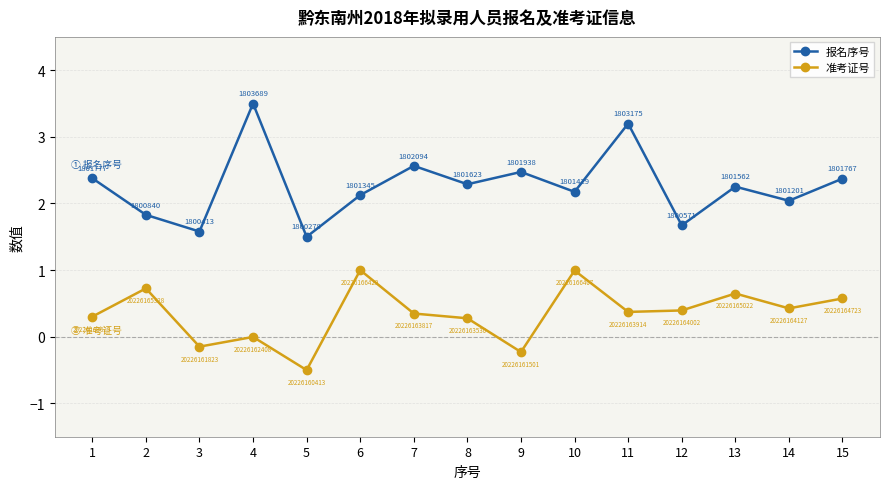

At how many categories does at least one series exceed 0?

15